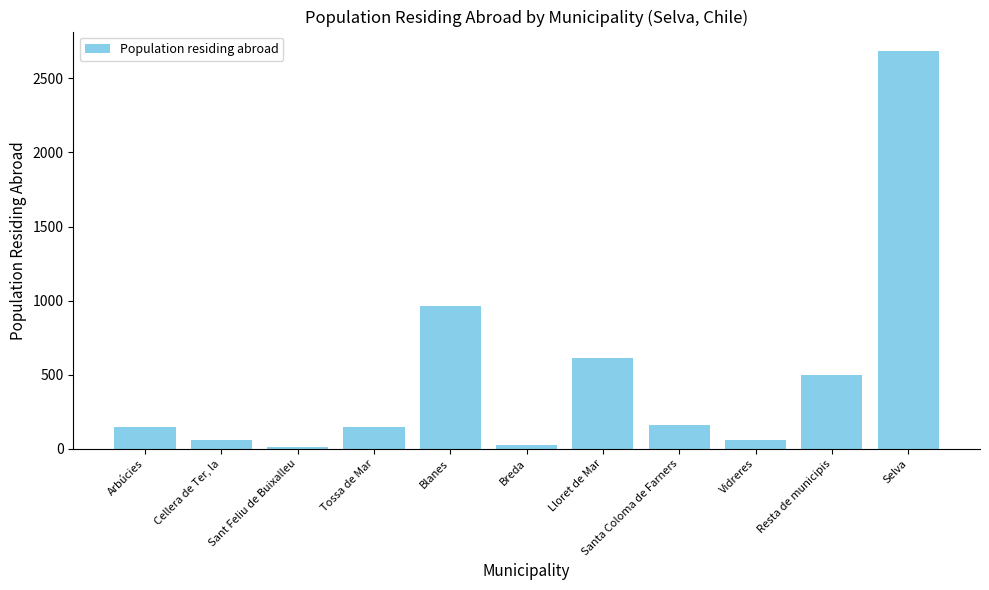

Rank the categories by value from lowest to highest.

Sant Feliu de Buixalleu, Breda, Cellera de Ter, la, Vidreres, Arbúcies, Tossa de Mar, Santa Coloma de Farners, Resta de municipis, Lloret de Mar, Blanes, Selva